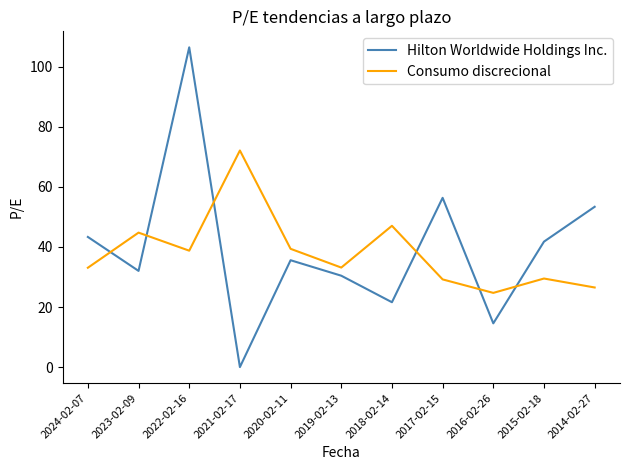

True or false: Hilton Worldwide Holdings Inc. has more than 0 interior local peaks.

True